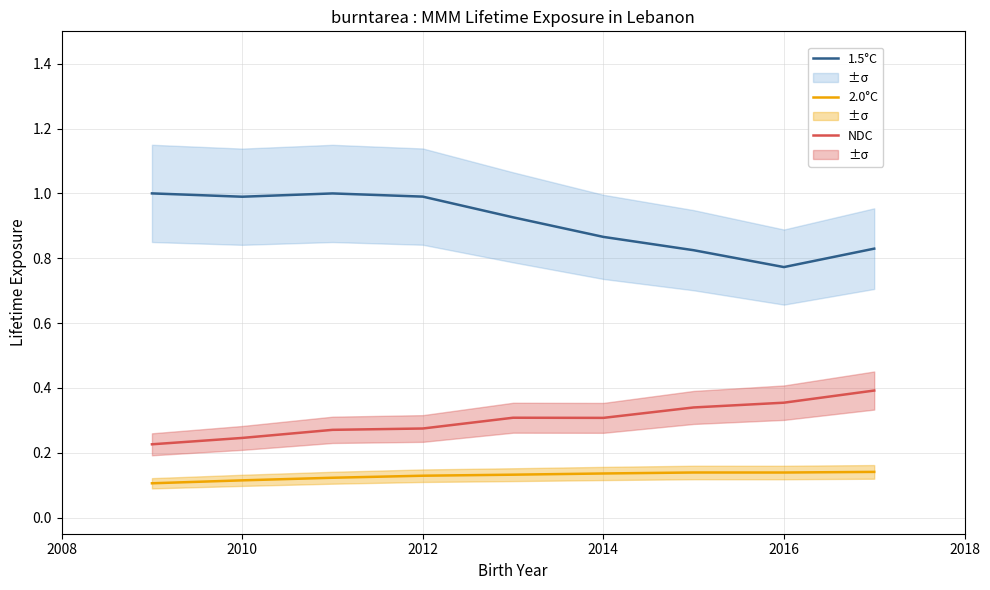

At which label does 1.5°C reach its minimum?

2016